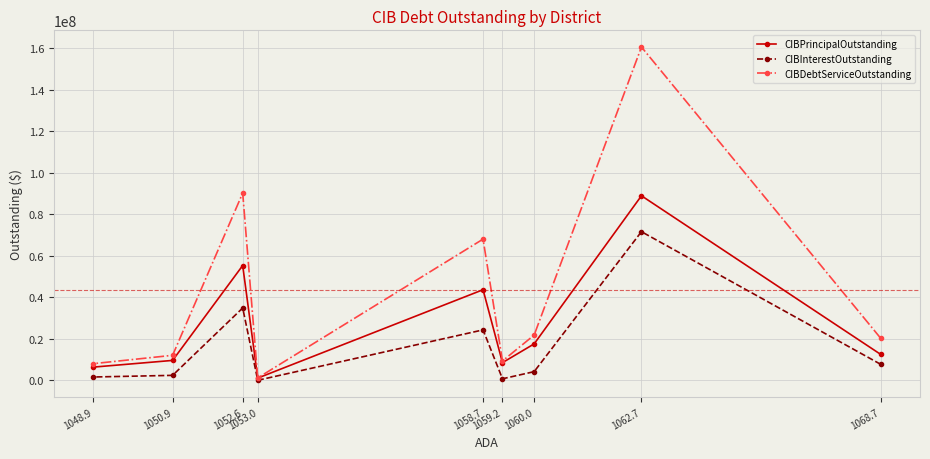

What is the highest value of the CIBInterestOutstanding series?

71693356.8